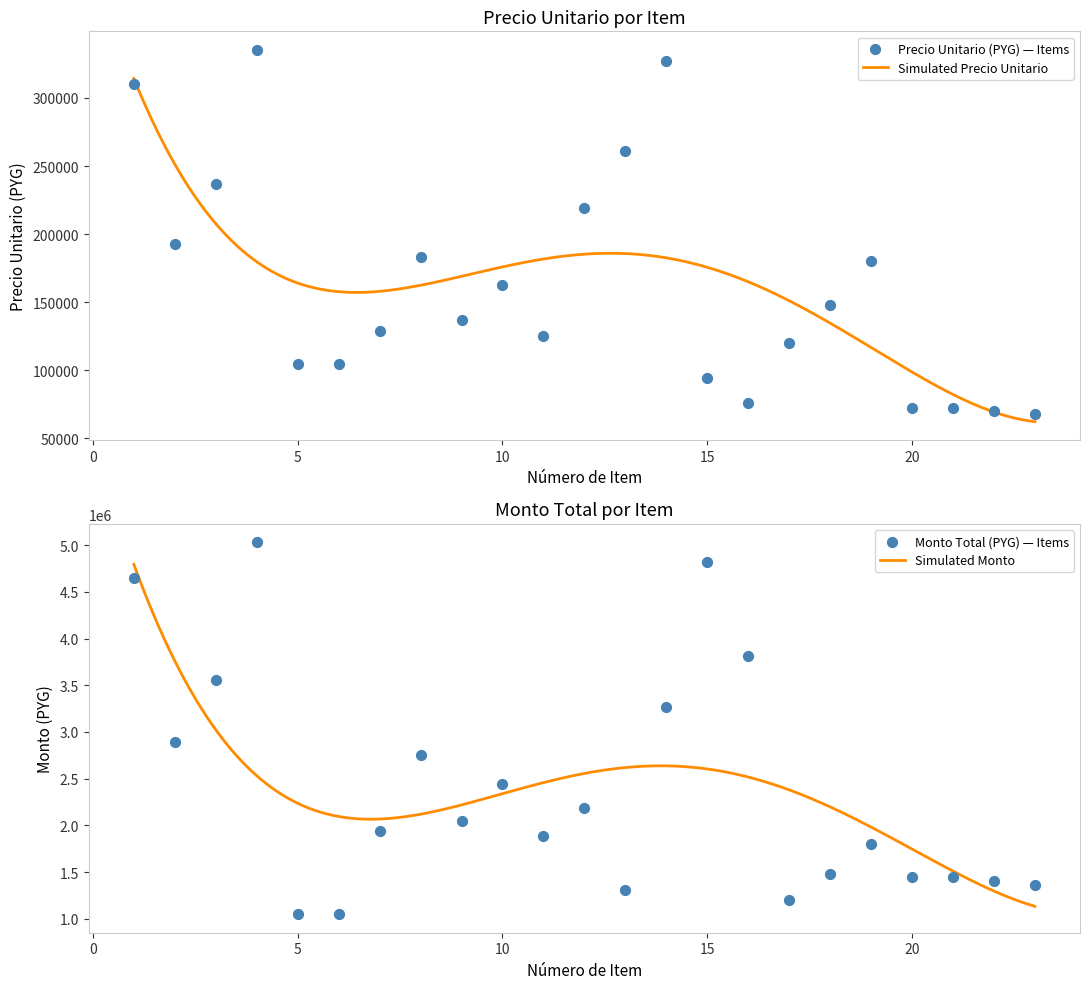

Which series has the widest spread of Y values?

monto